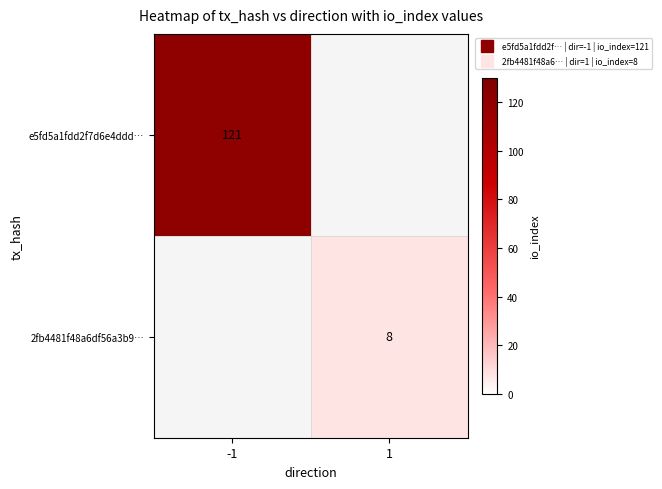

Is the value of e5fd5a1fdd2f7d6e4ddd… at 1 greater than the value of 2fb4481f48a6df56a3b9… at -1?

No